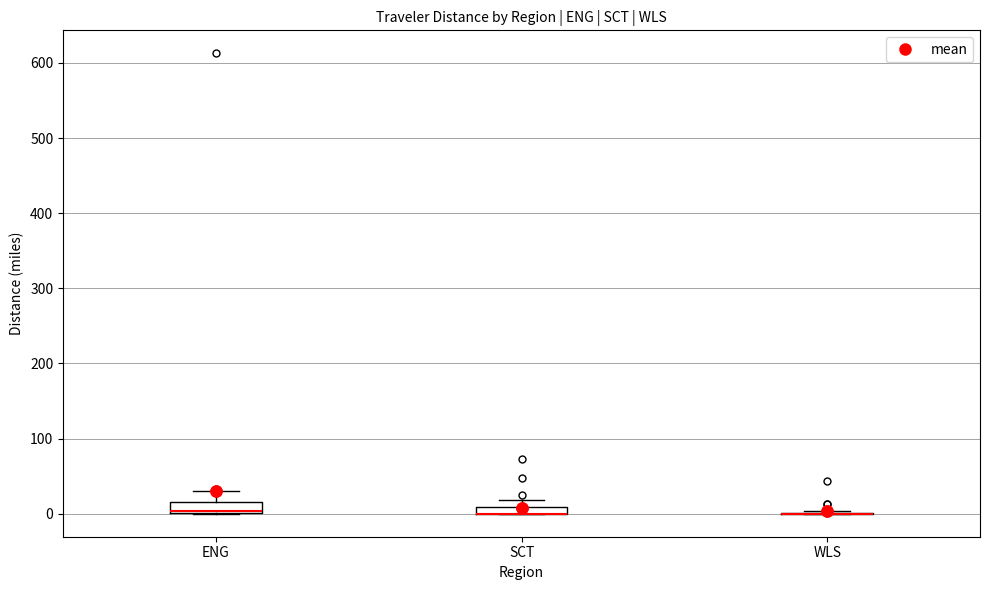

Where is the upper edge of the box for SCT on the y-axis? The values are not printed on the chart, so give them approximately, as read against the axis.

10